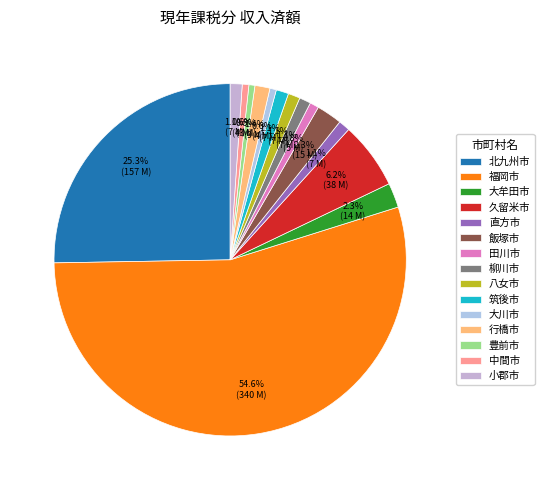

Which category has the smallest portion of the pie?

豊前市